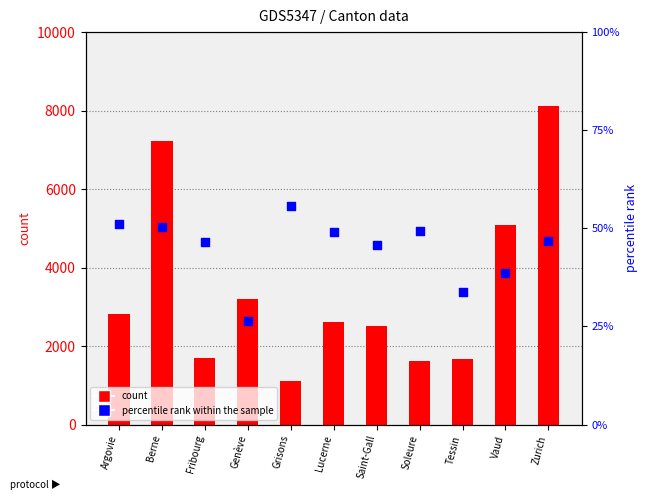

What are all the series names shown in the legend?

count, percentile rank within the sample